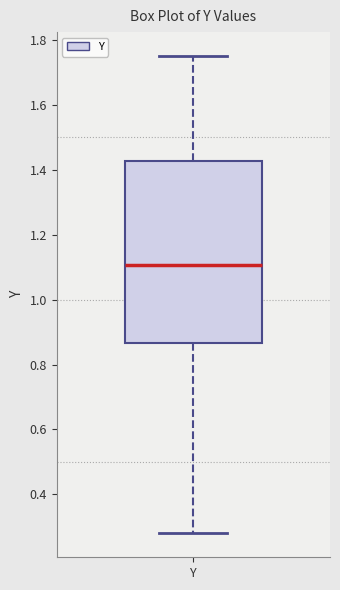

Transcribe this box plot: give where the median line is, the range the box spans, and where the two whiskers end, as read against the y-axis. The values are not printed on the chart, so give them approximately, as read against the axis.

median 1.10, box 0.86 to 1.42, whiskers 0.28 to 1.76